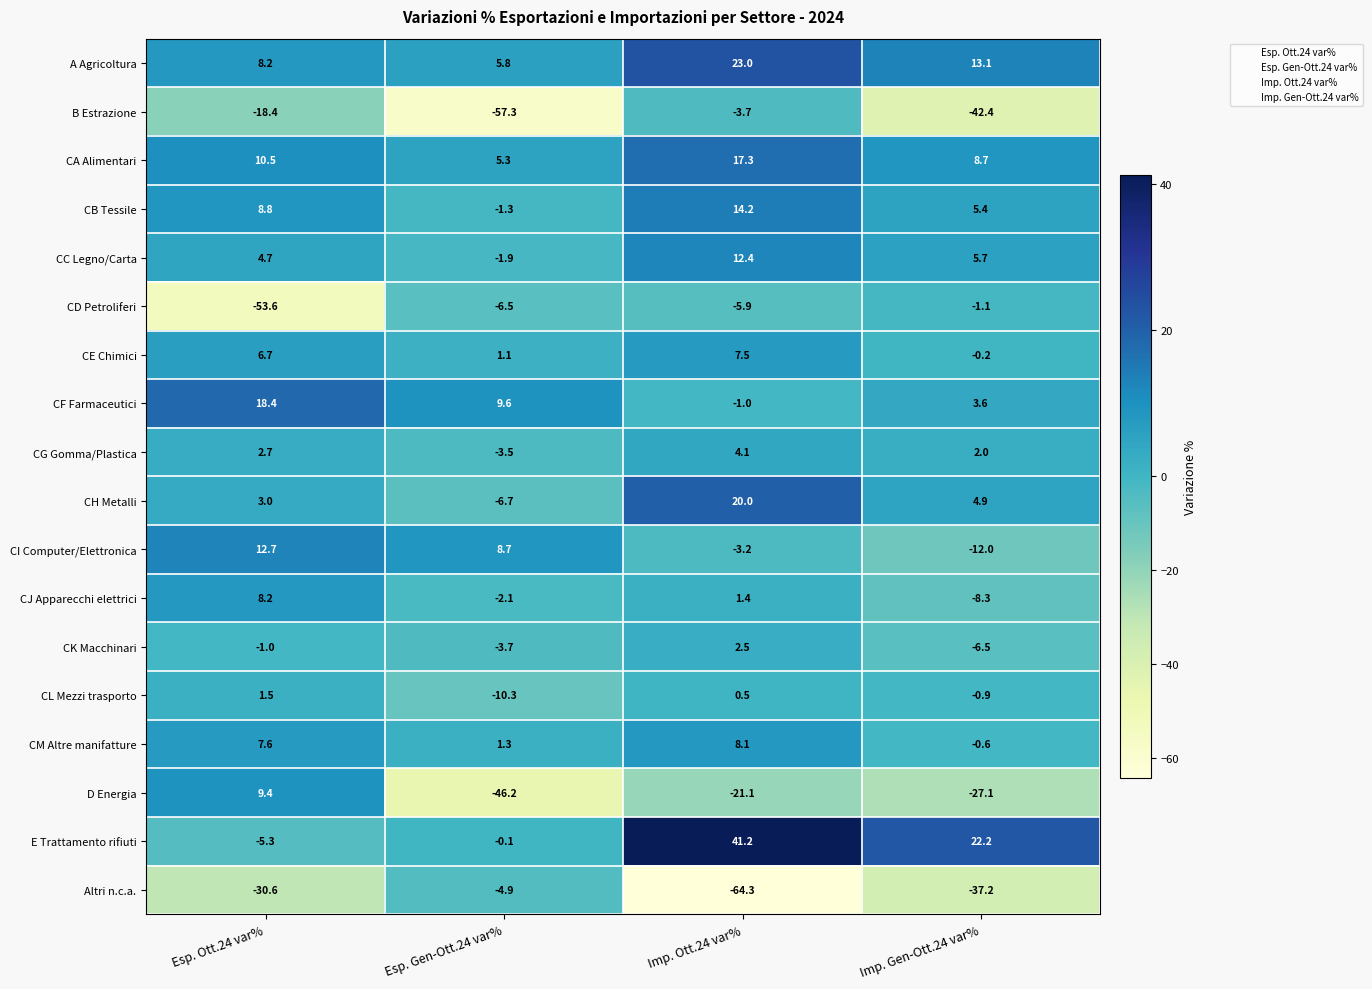

Where is D Energia nearest to the value -18?

Imp. Ott.24 var%